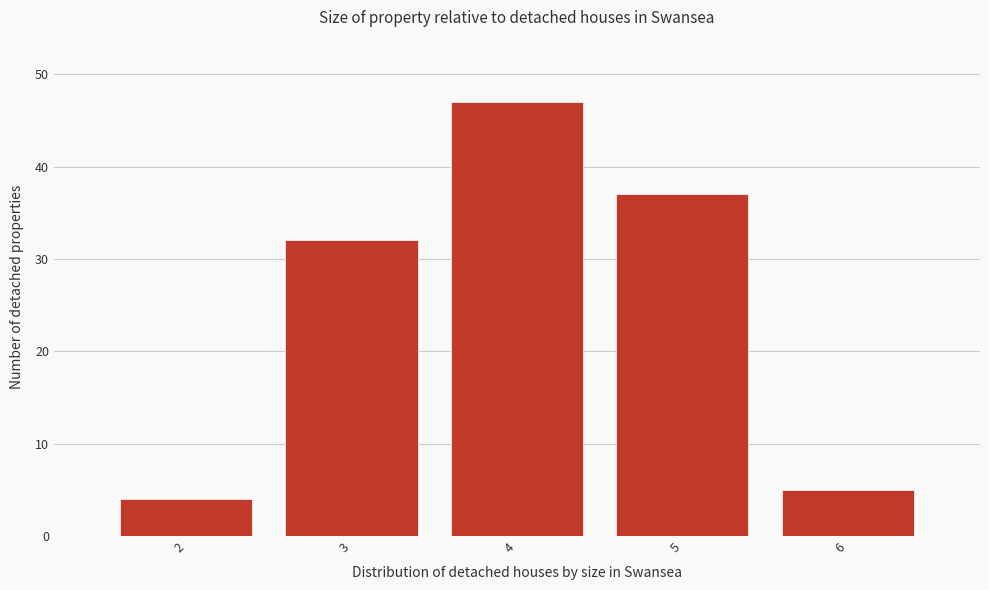

Over which range of the x-axis is the bar tallest?

3.5 to 4.5